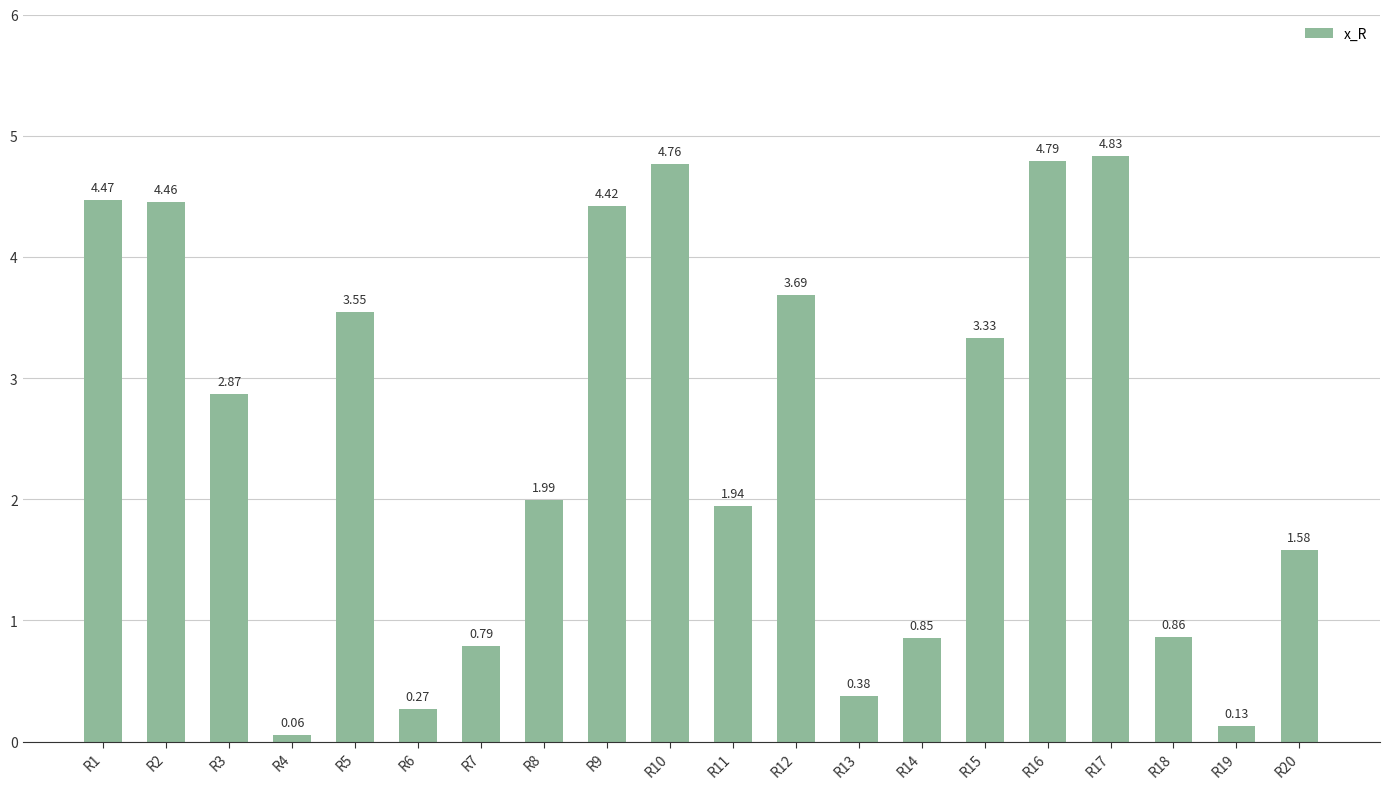

List the labels in order of value, smallest first.

R4, R19, R6, R13, R7, R14, R18, R20, R11, R8, R3, R15, R5, R12, R9, R2, R1, R10, R16, R17